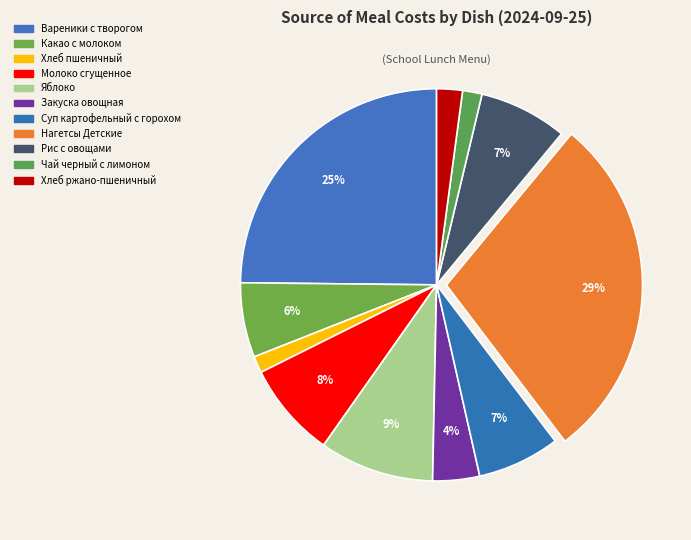

What is the largest slice in the pie chart?

Нагетсы Детские